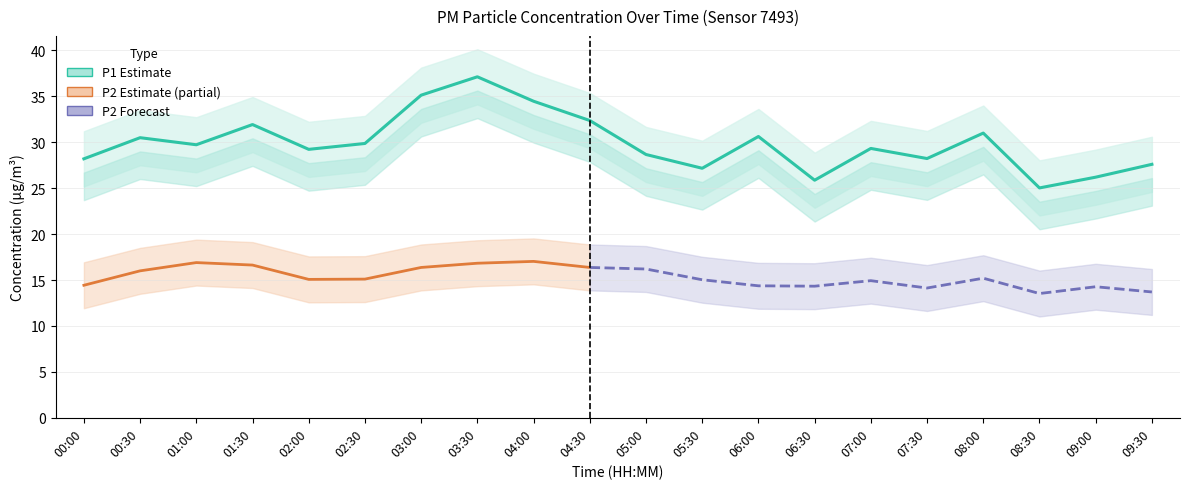

What is the average value?

29.9